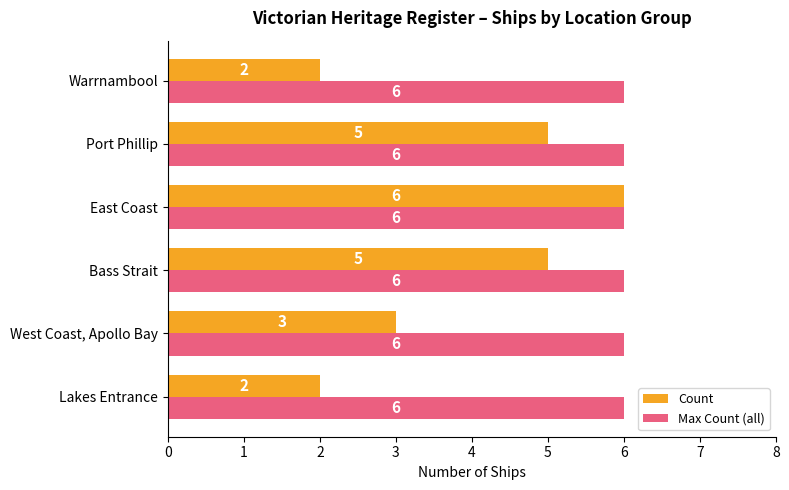

Count the Count values in the range 2 to 5.

5